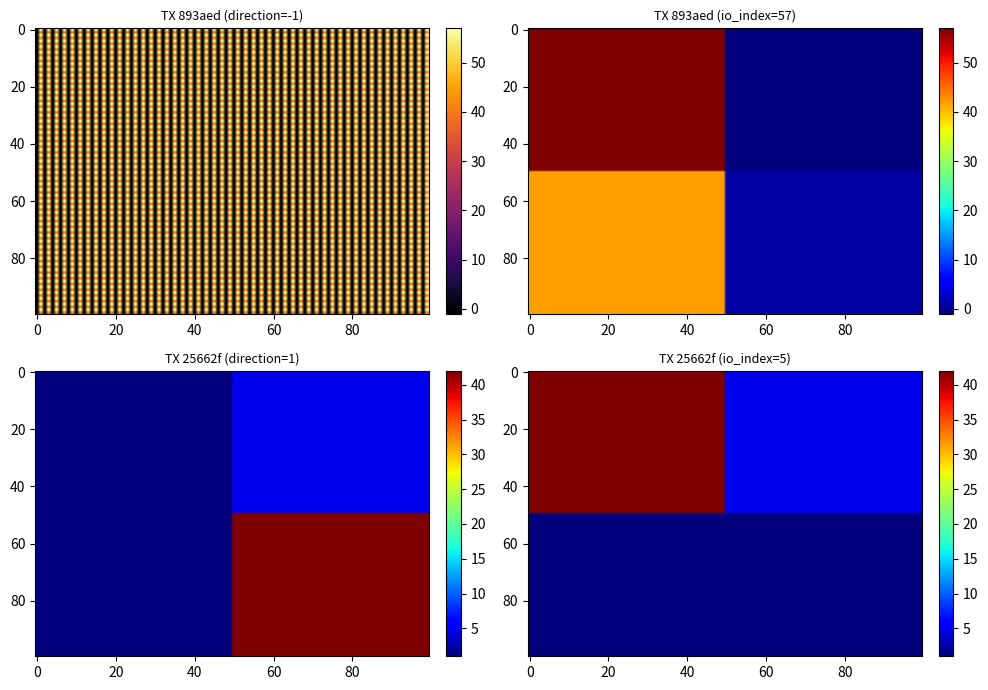

The value of 893aed8225597edd18bff6e9450f19d737a209f at value is 42. True or false?

True